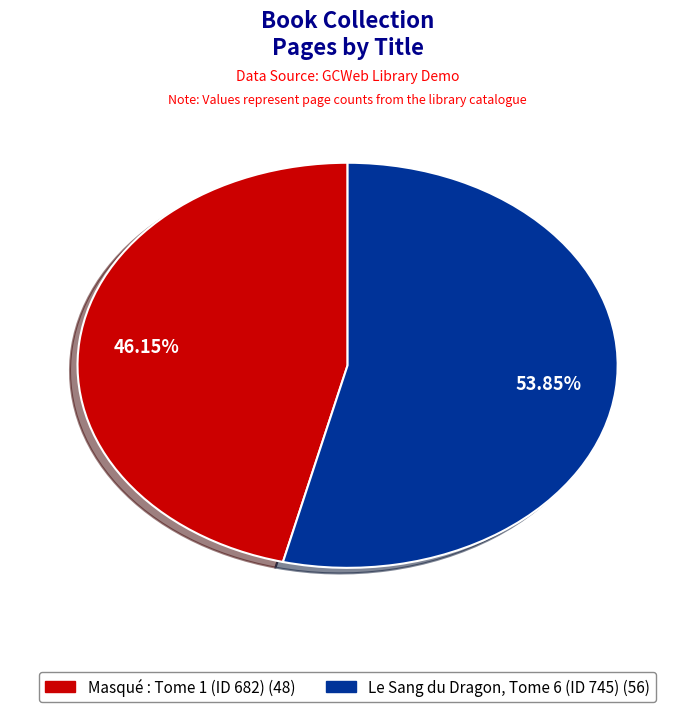

To the nearest percent, what portion does Le Sang du Dragon, Tome 6 (ID 745) represent?

54%